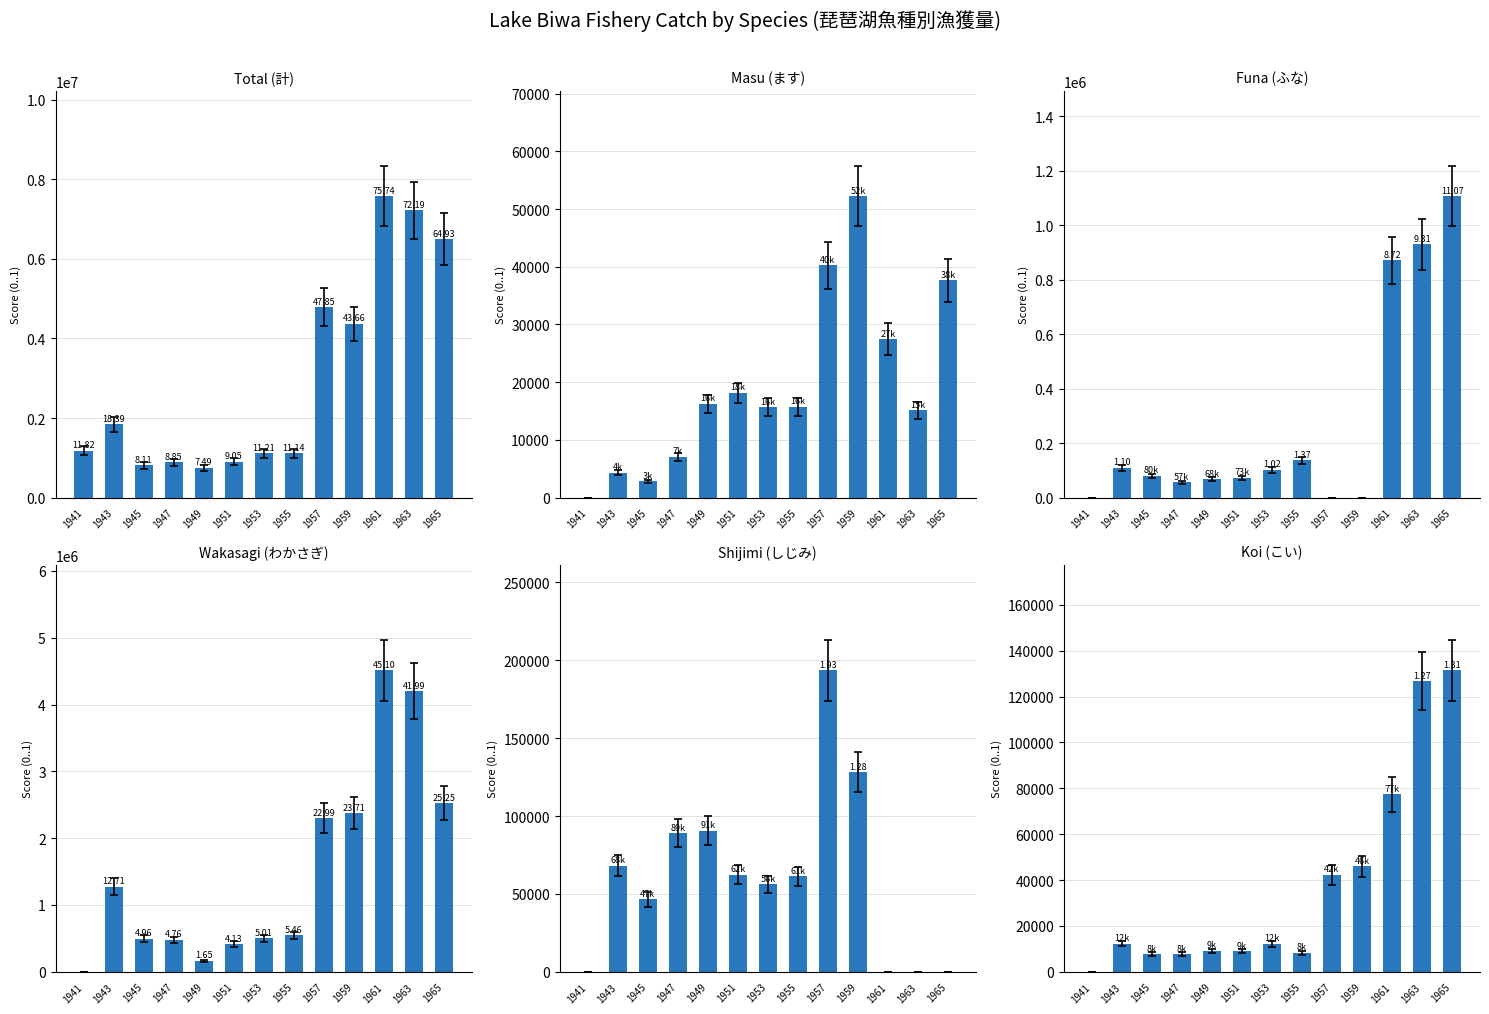

What are all the series names shown in the legend?

Total (計), Masu (ます), Funa (ふな), Wakasagi (わかさぎ), Shijimi (しじみ), Koi (こい)